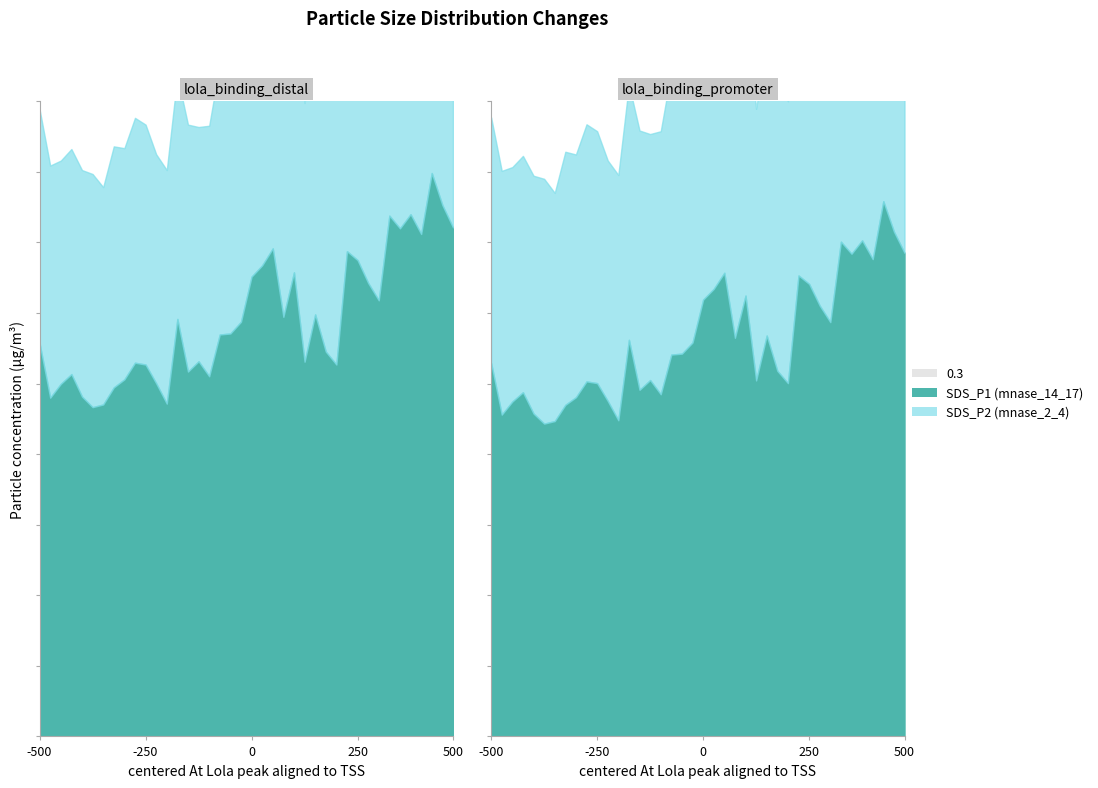

True or false: SDS_P1 has a value of 7.7 at 01:12.

False